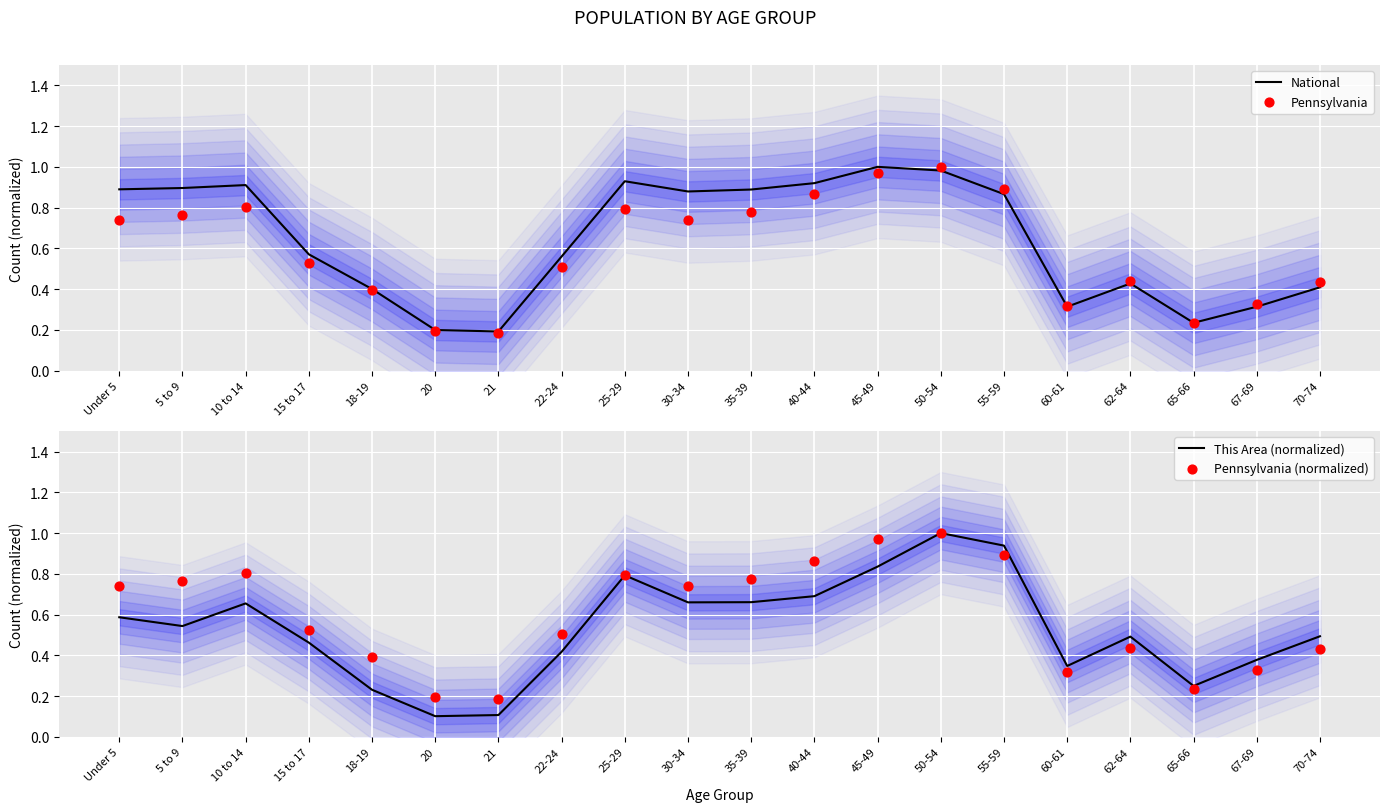

Which series has the largest Y range (max minus min)?

This Area (normalized)